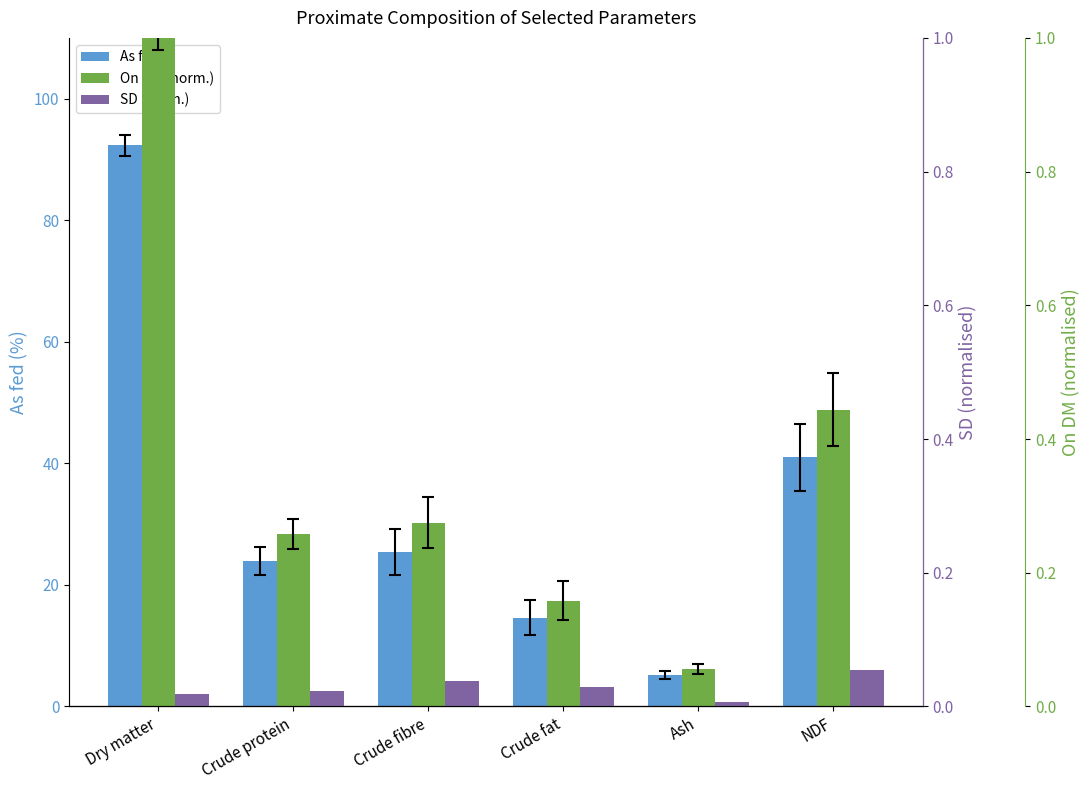

List the labels in order of SD (normalised) value, largest first.

NDF, Crude fibre, Crude fat, Crude protein, Dry matter, Ash